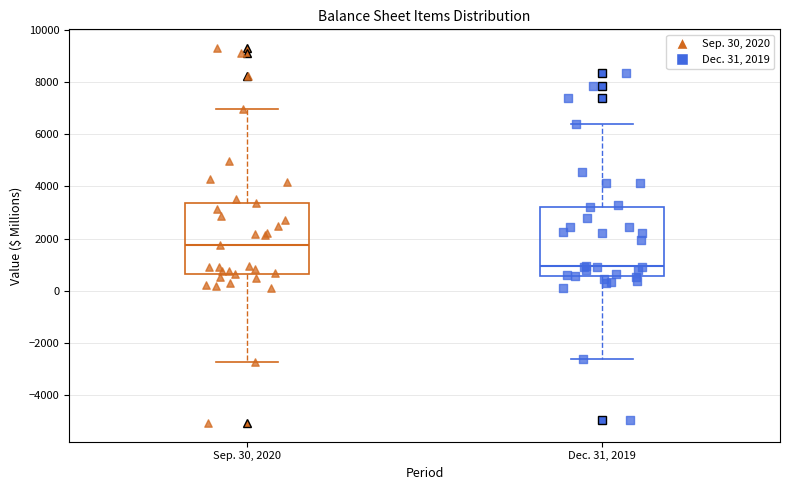

Reading left to right, transcribe this box plot: for each box, give where its median line is, the range the box spans, and where its two whiskers end, as read against the y-axis. The values are not printed on the chart, so give them approximately, as read against the axis.

Sep. 30, 2020: median 1800, box 600 to 3400, whiskers -2800 to 7000
Dec. 31, 2019: median 1000, box 600 to 3200, whiskers -2600 to 6400